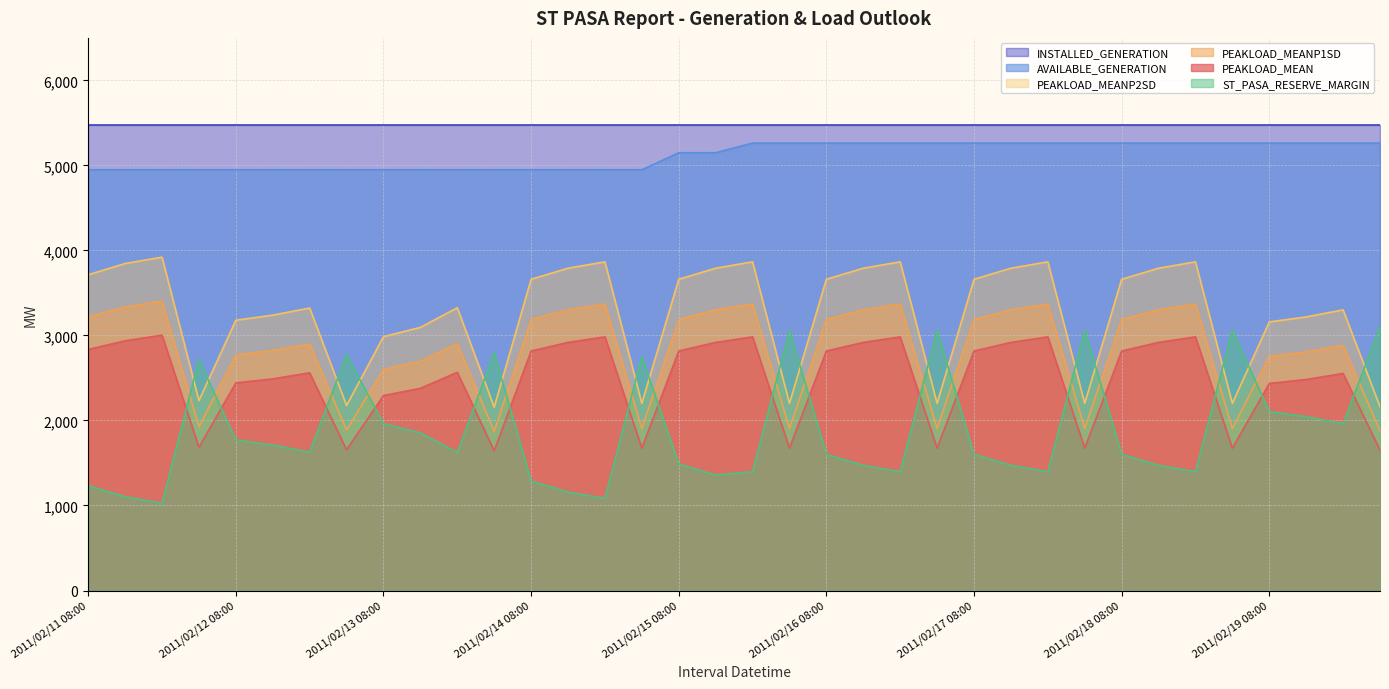

Which category has the highest value in the PEAKLOAD_MEAN series?

2011/02/11 20:00